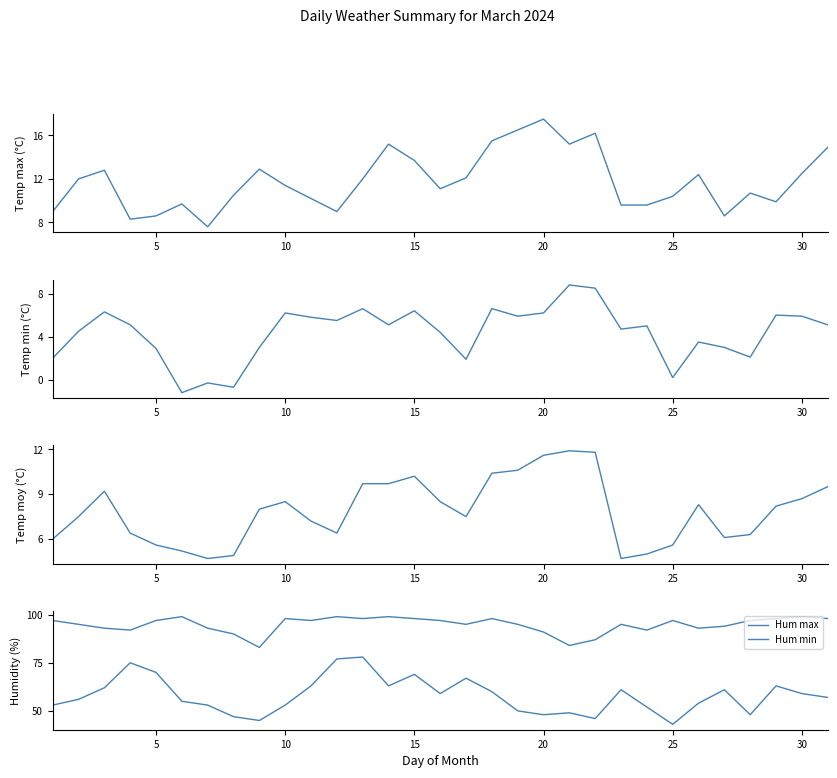

True or false: Temp min and Hum min intersect in this chart.

False